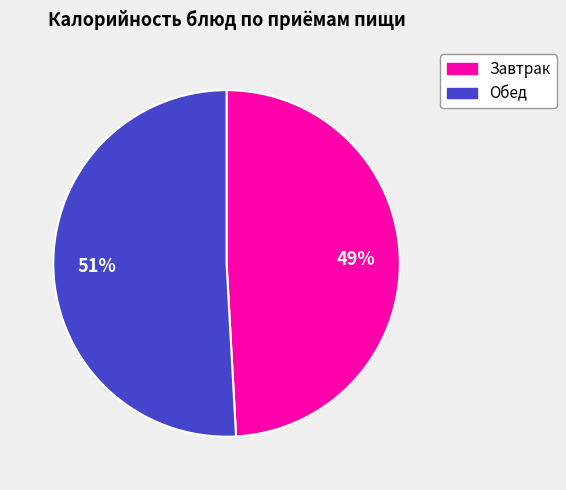

To the nearest percent, what portion does Обед represent?

51%